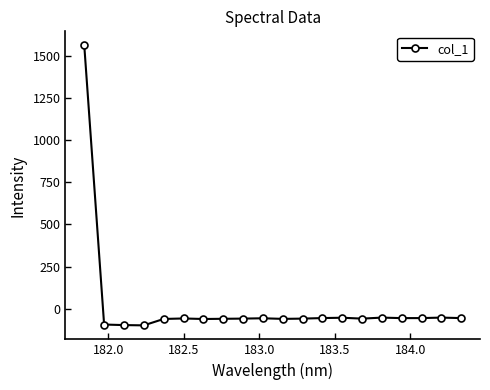

What is the value of the 4th point from the left?

-98.6